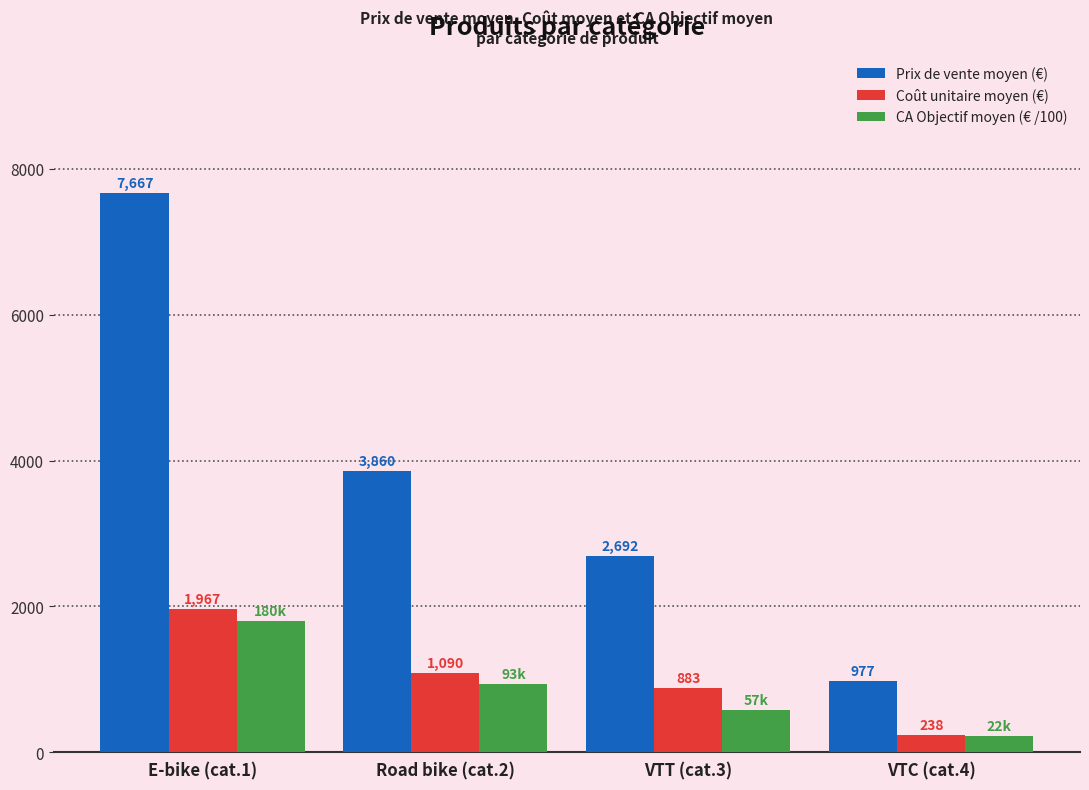

Reading left to right, transcribe all the data shown in this chart.

Prix de vente moyen (€): 7667	3860	2692	977
Coût unitaire moyen (€): 1967	1090	883	238
CA Objectif moyen (€ /100): 1800	930	575	220